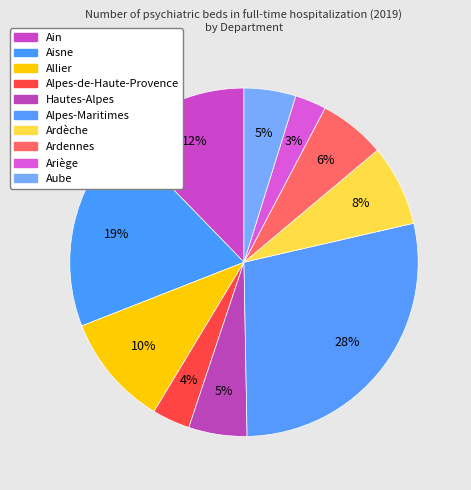

How many slices are in this pie chart?

10